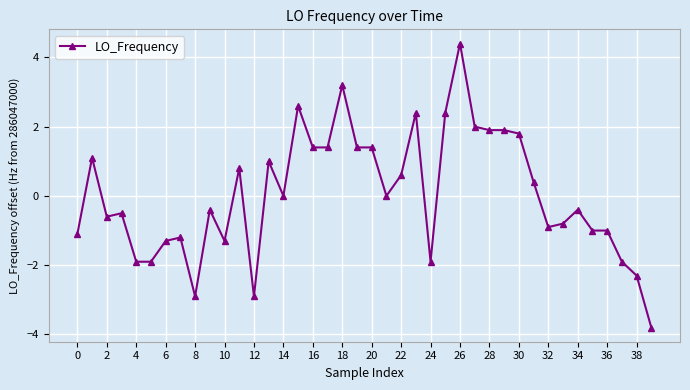

What is the value of the 23rd point from the left?

0.6